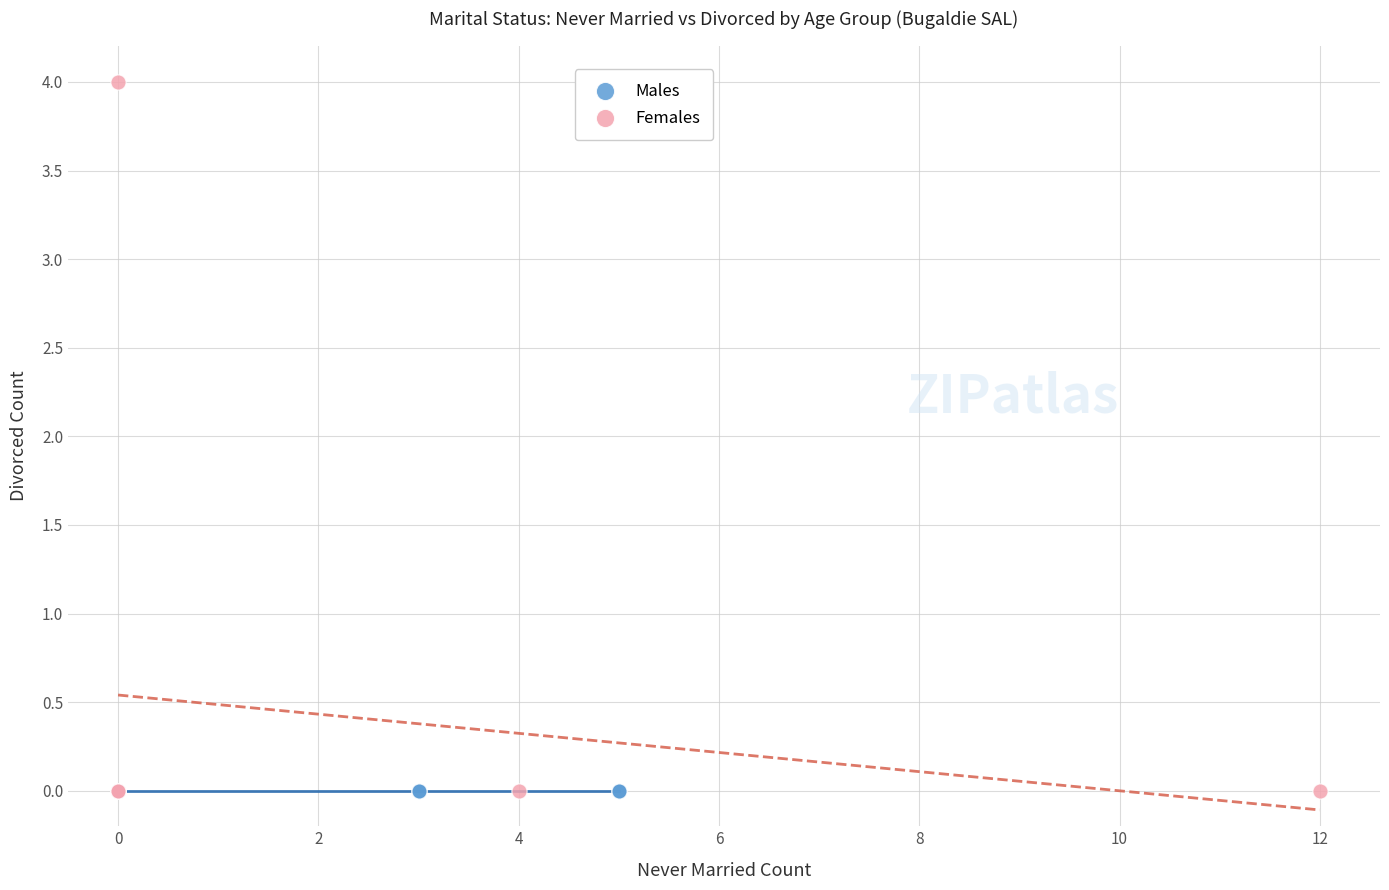

Which series reaches the maximum Y coordinate?

Females